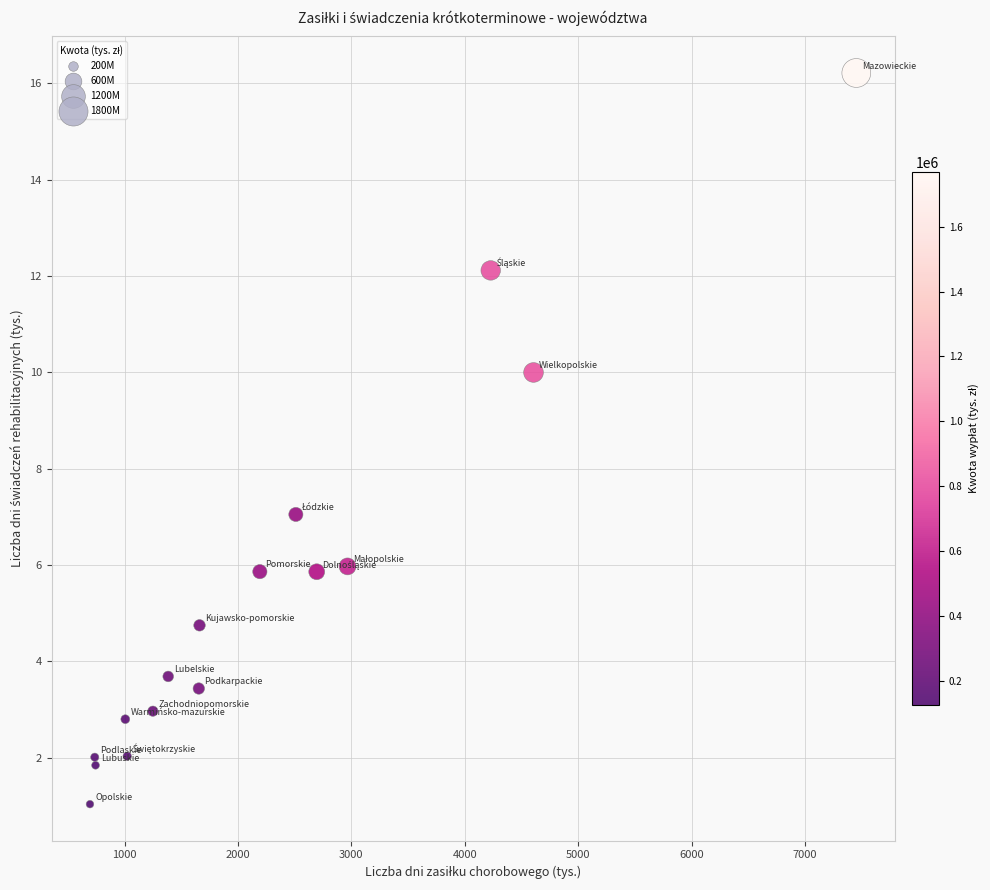

What Y value in the scatter plot is closest to 8?

7.0